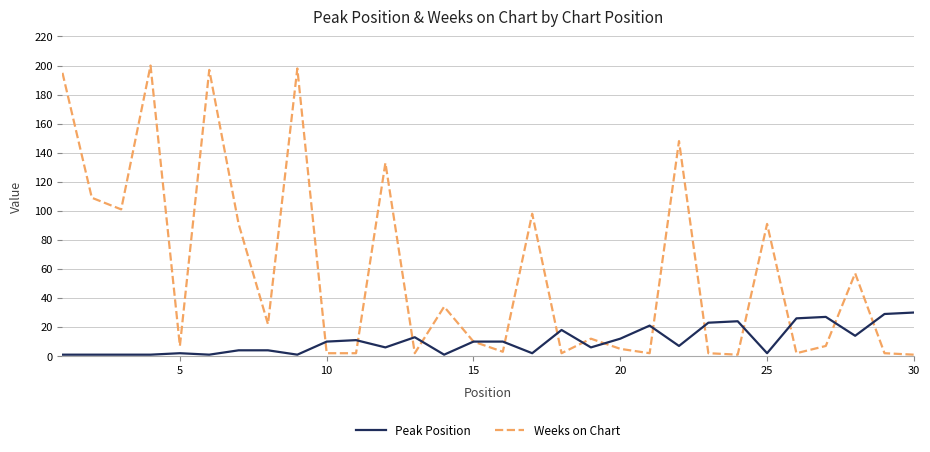

Which series has the widest spread of values?

Weeks on Chart